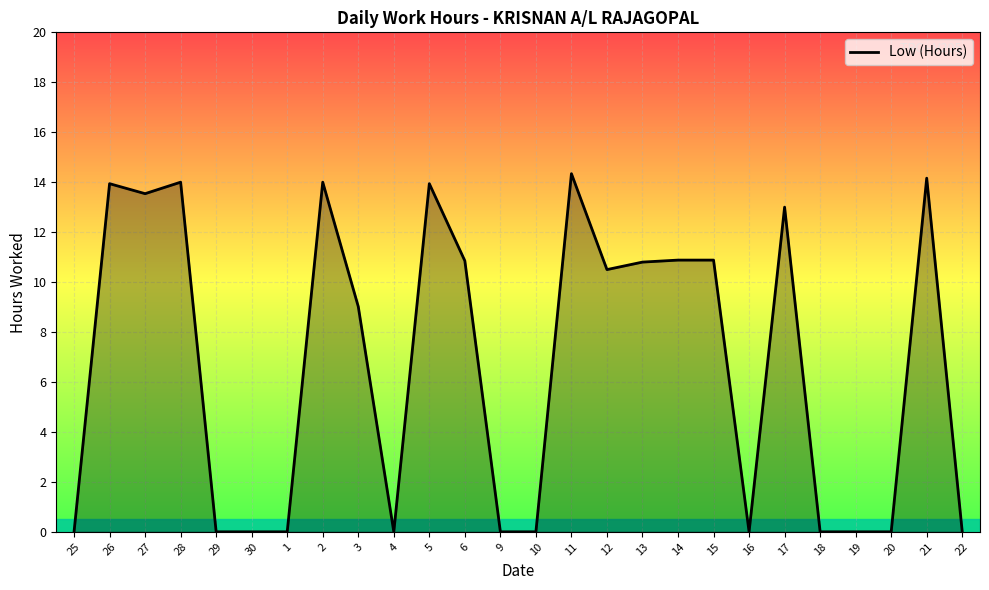

How many categories are shown in the chart?

26